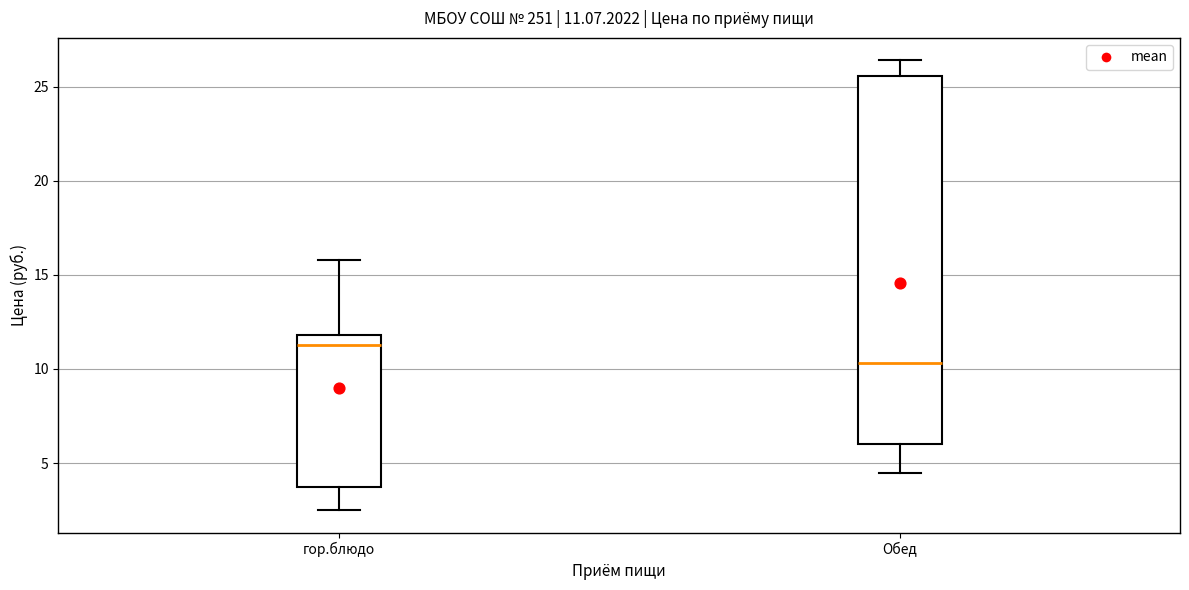

Which box's median line is the highest?

гор.блюдо